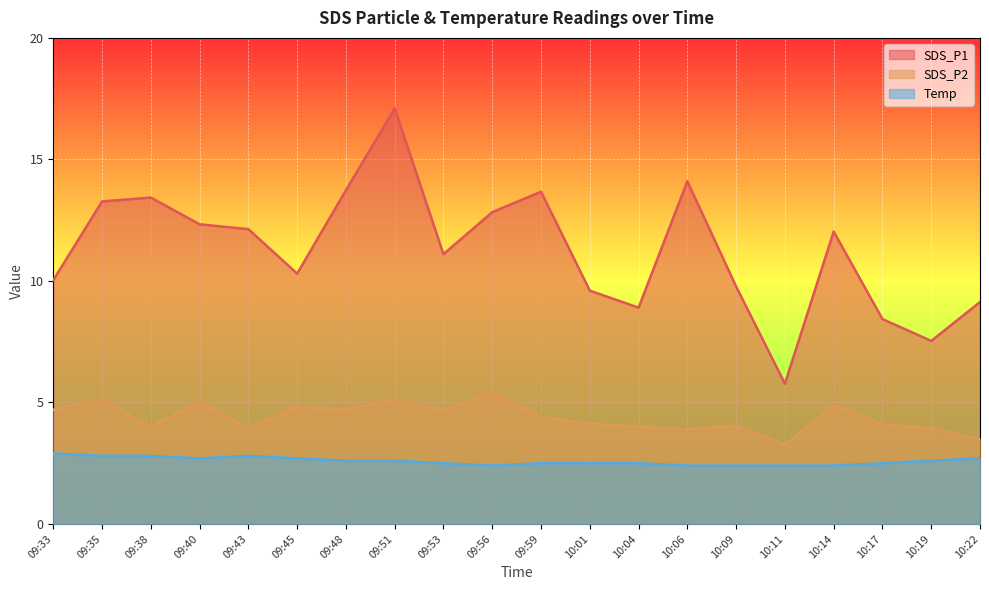

How many values in the SDS_P1 series exceed 12?

10